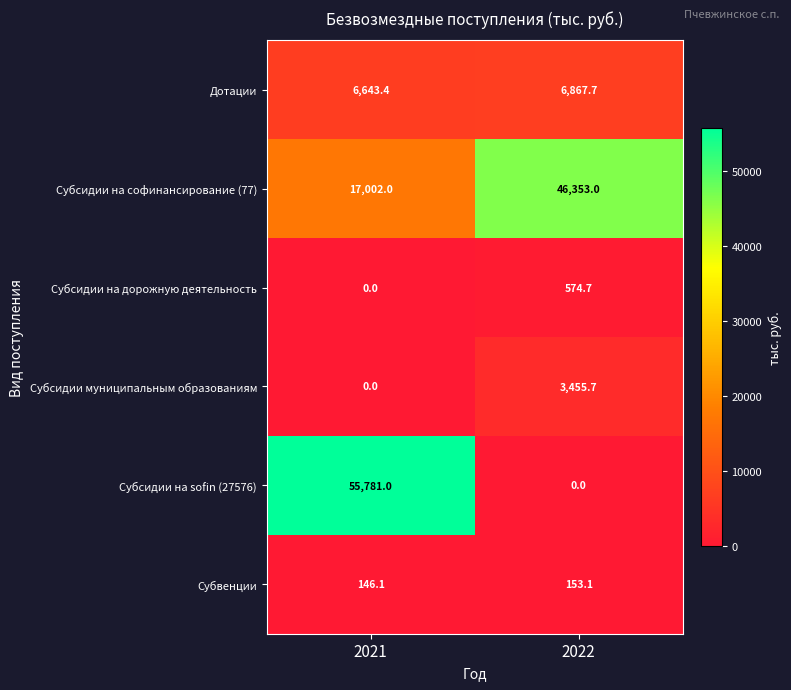

What is the difference between the maximum and minimum values in the Дотации series?

224.3